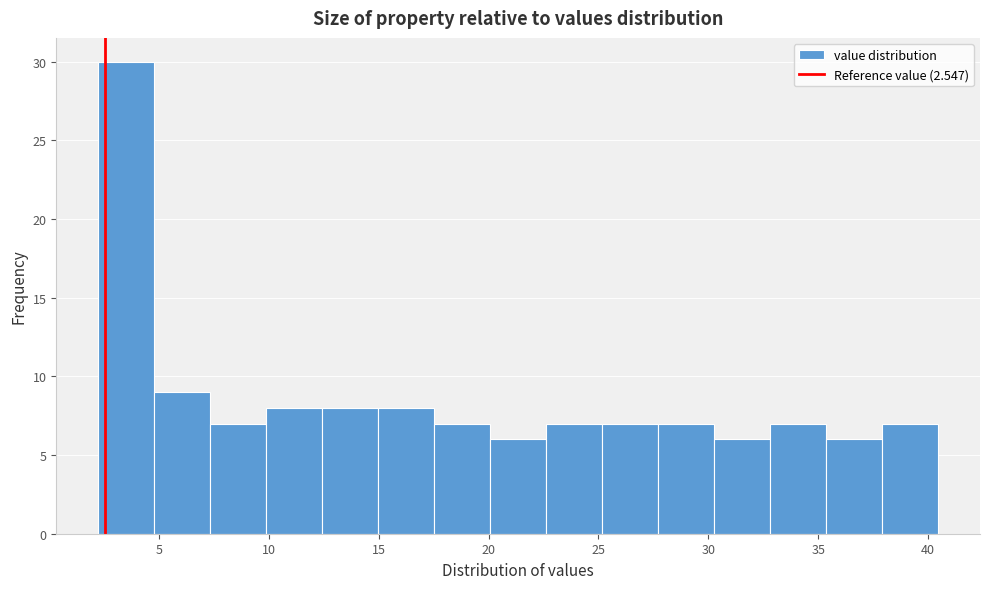

Reading left to right, list every bar in this chart as the range it spans on the x-axis followed by its height. Neither the bar edges nor the heights are printed on the chart, so give them approximately, as read against the axes.

2.0 to 5.0: 30
5.0 to 7.5: 9
7.5 to 10.0: 7
10.0 to 12.5: 8
12.5 to 15.0: 8
15.0 to 17.5: 8
17.5 to 20.0: 7
20.0 to 22.5: 6
22.5 to 25.0: 7
25.0 to 27.5: 7
27.5 to 30.5: 7
30.5 to 33.0: 6
33.0 to 35.5: 7
35.5 to 38.0: 6
38.0 to 40.5: 7